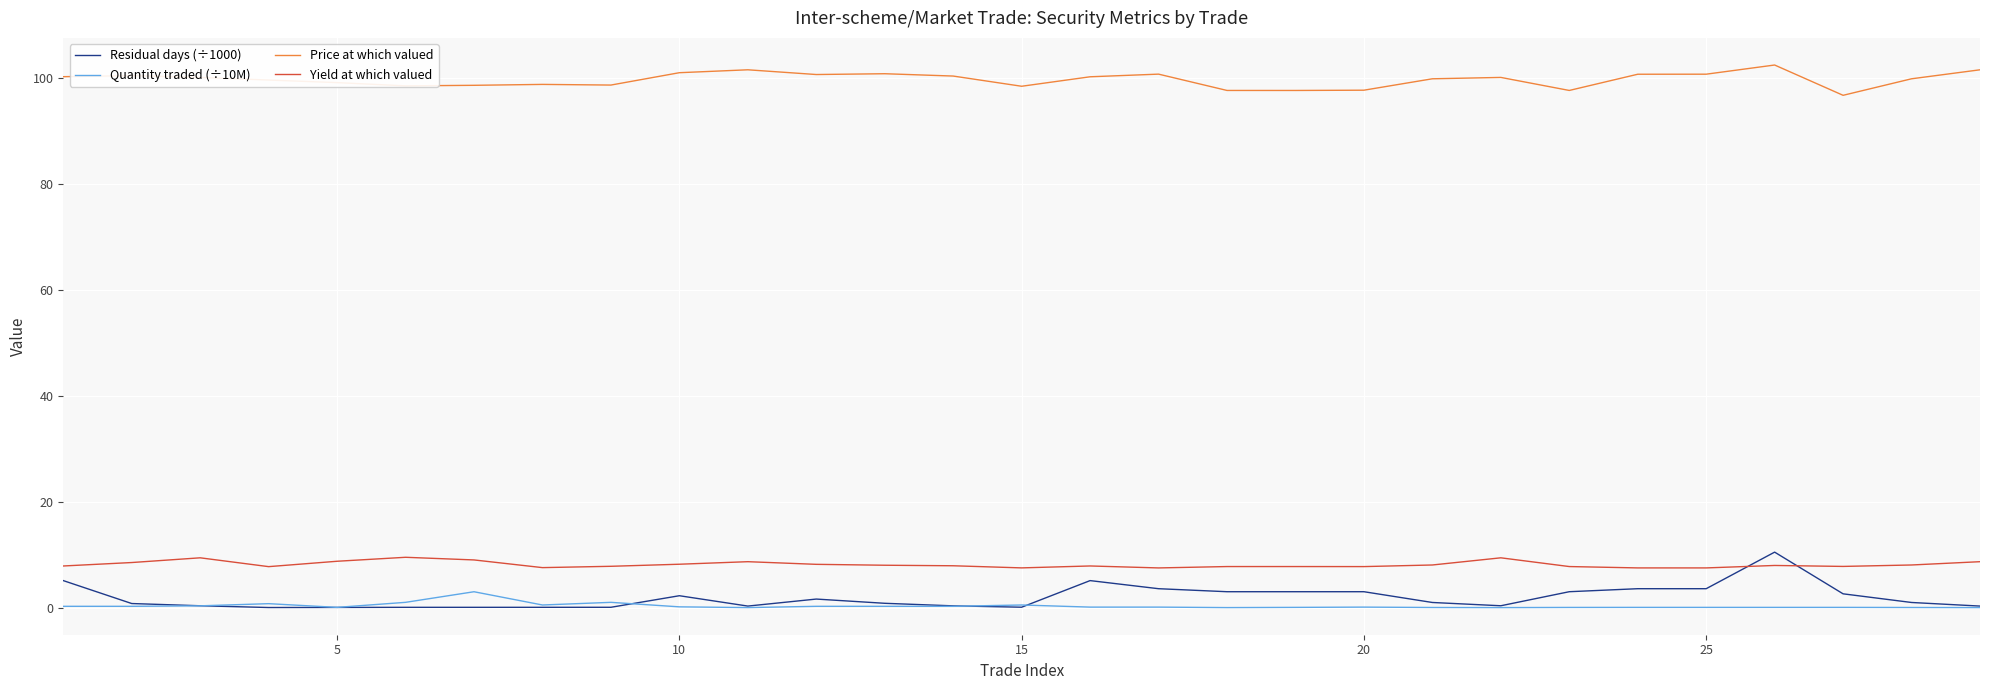

Which series has the largest total across all categories?

Price at which valued